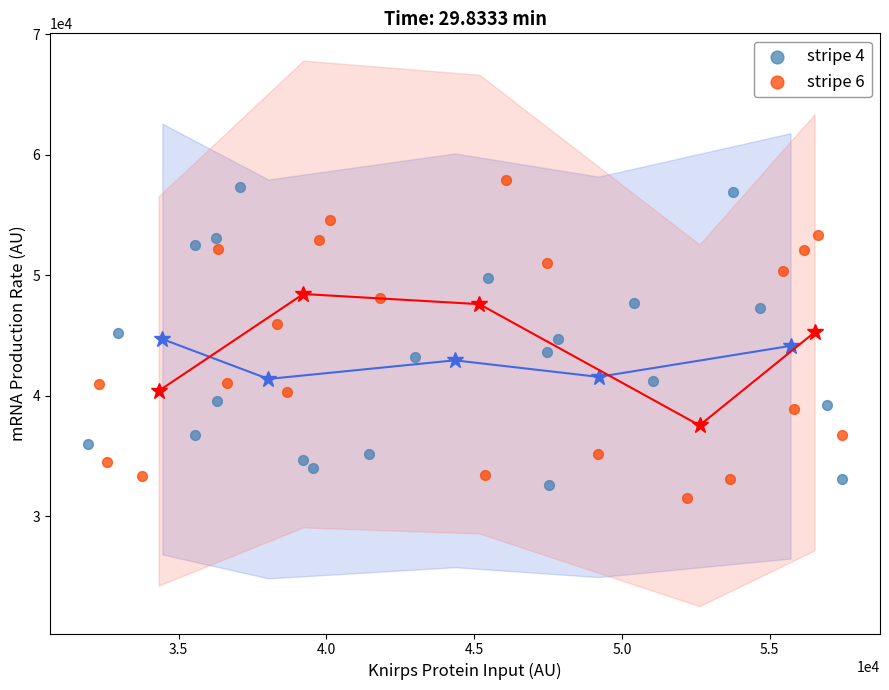

What are all the series names shown in the legend?

stripe 4, stripe 6